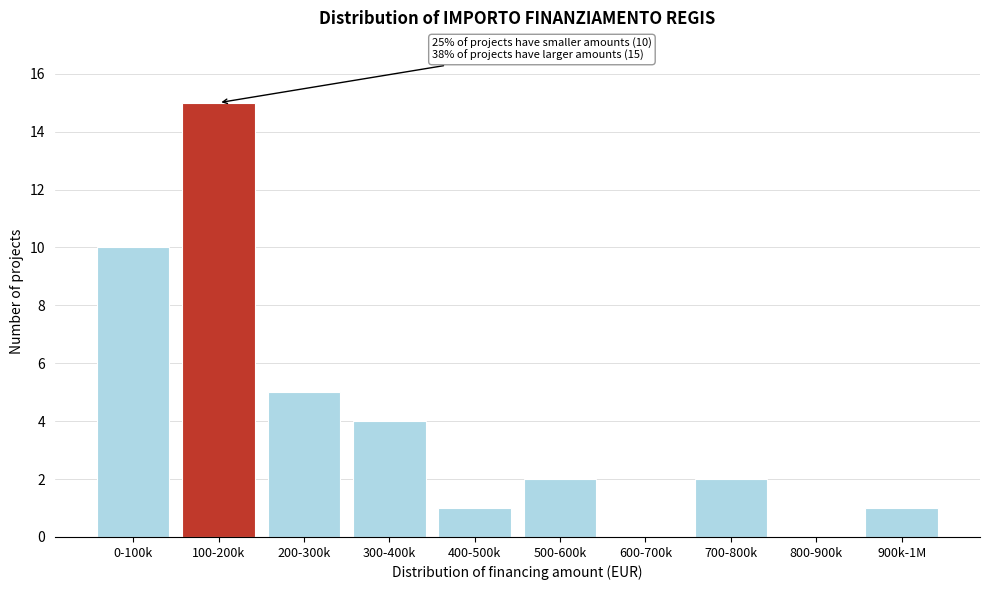

Reading left to right, what are all the values shown in this chart?

0-100k=10	100-200k=15	200-300k=5	300-400k=4	400-500k=1	500-600k=2	600-700k=0	700-800k=2	800-900k=0	900k-1M=1